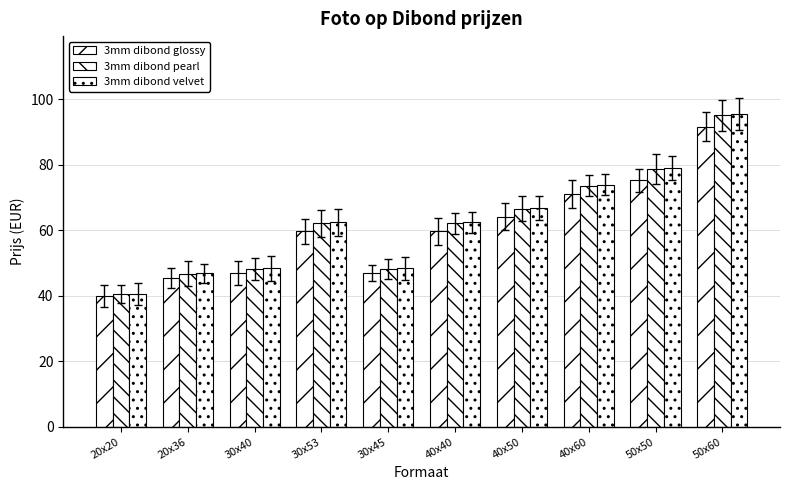

Reading right to left, transcribe all the data shown in this chart.

3mm dibond glossy: 50x60=91.5	50x50=75.2	40x60=71.2	40x50=64.2	40x40=59.6	30x45=47.0	30x53=59.6	30x40=47.0	20x36=45.5	20x20=40.0
3mm dibond pearl: 50x60=95.0	50x50=78.8	40x60=73.7	40x50=66.7	40x40=62.1	30x45=48.2	30x53=62.1	30x40=48.2	20x36=46.8	20x20=40.5
3mm dibond velvet: 50x60=95.4	50x50=79.1	40x60=73.9	40x50=66.9	40x40=62.4	30x45=48.4	30x53=62.4	30x40=48.4	20x36=46.9	20x20=40.6